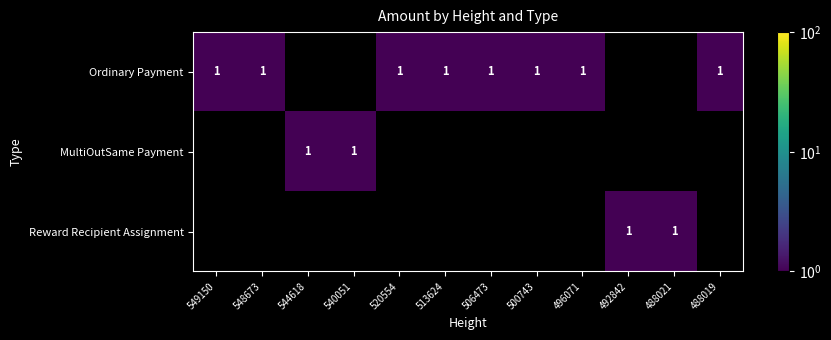

True or false: MultiOutSame Payment has a value of 0 at 544618.

False